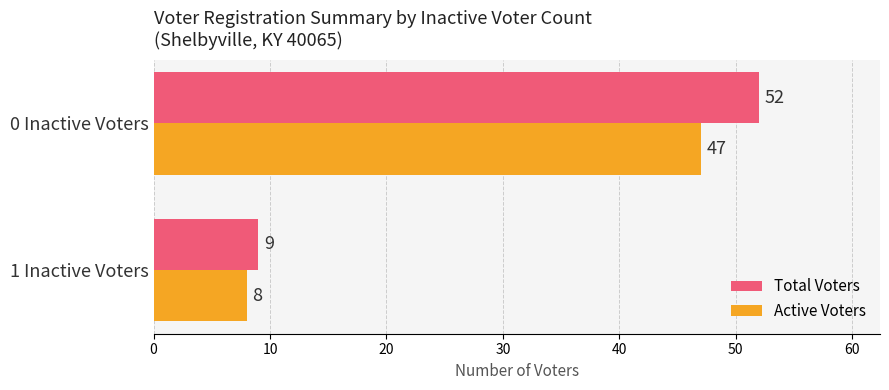

The value of Active Voters at 0 Inactive Voters is 47. True or false?

True